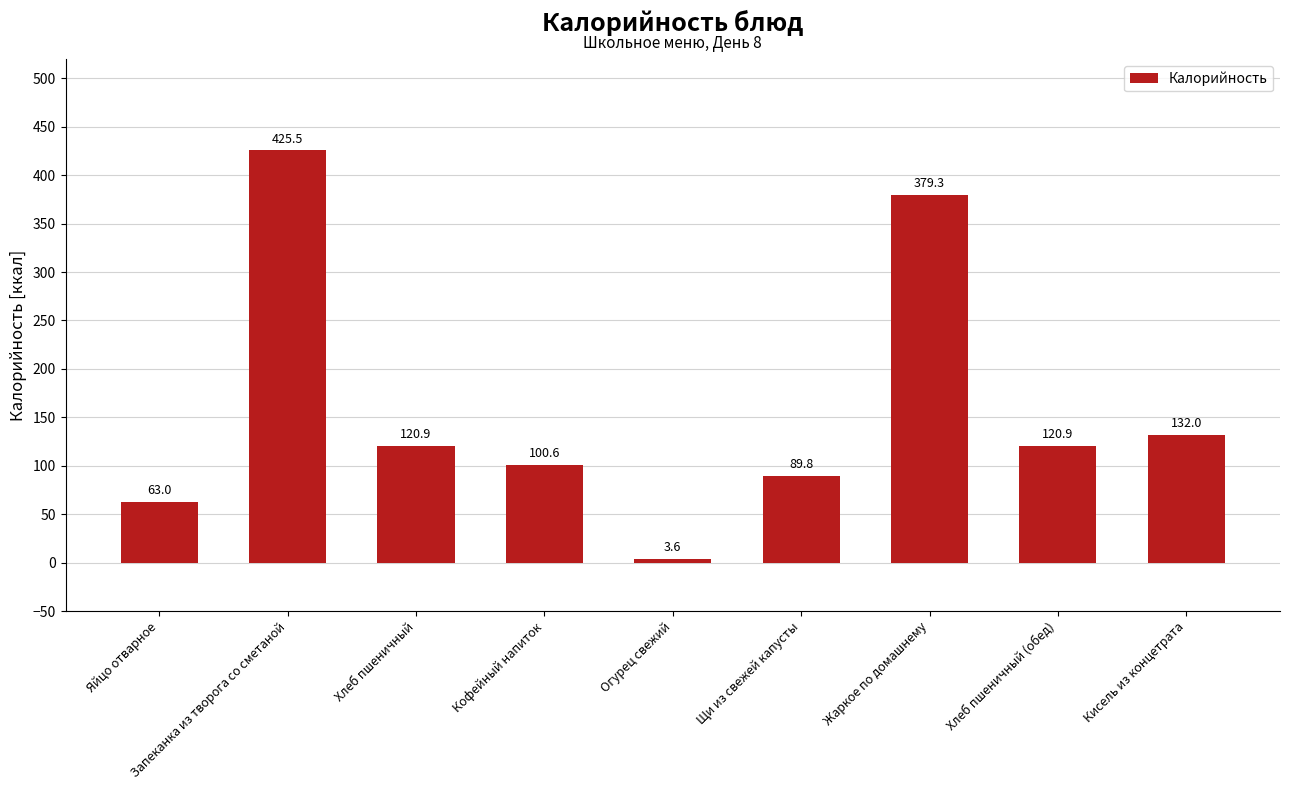

Reading left to right, list all the values displayed in this chart.

Яйцо отварное=63.0	Запеканка из творога со сметаной=425.5	Хлеб пшеничный=120.9	Кофейный напиток=100.6	Огурец свежий=3.6	Щи из свежей капусты=89.8	Жаркое по домашнему=379.3	Хлеб пшеничный (обед)=120.9	Кисель из концетрата=132.0